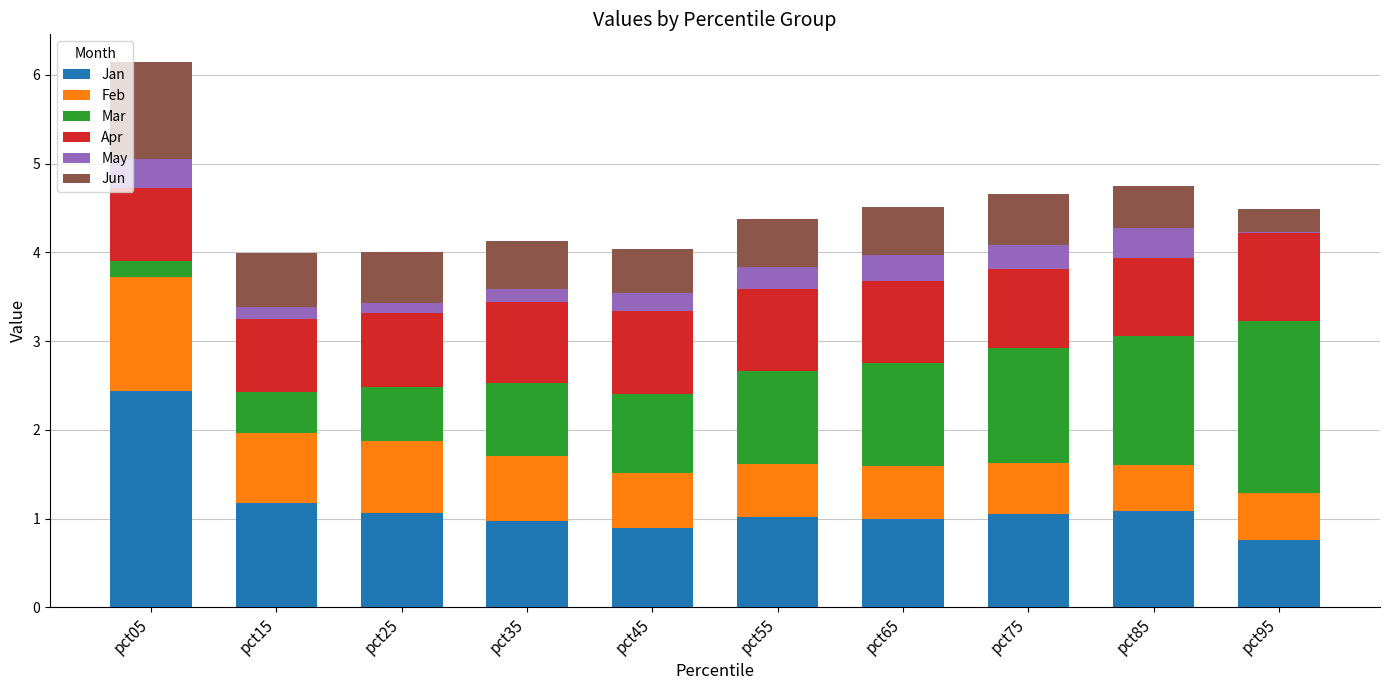

At which category is the sum across all series the highest?

pct05